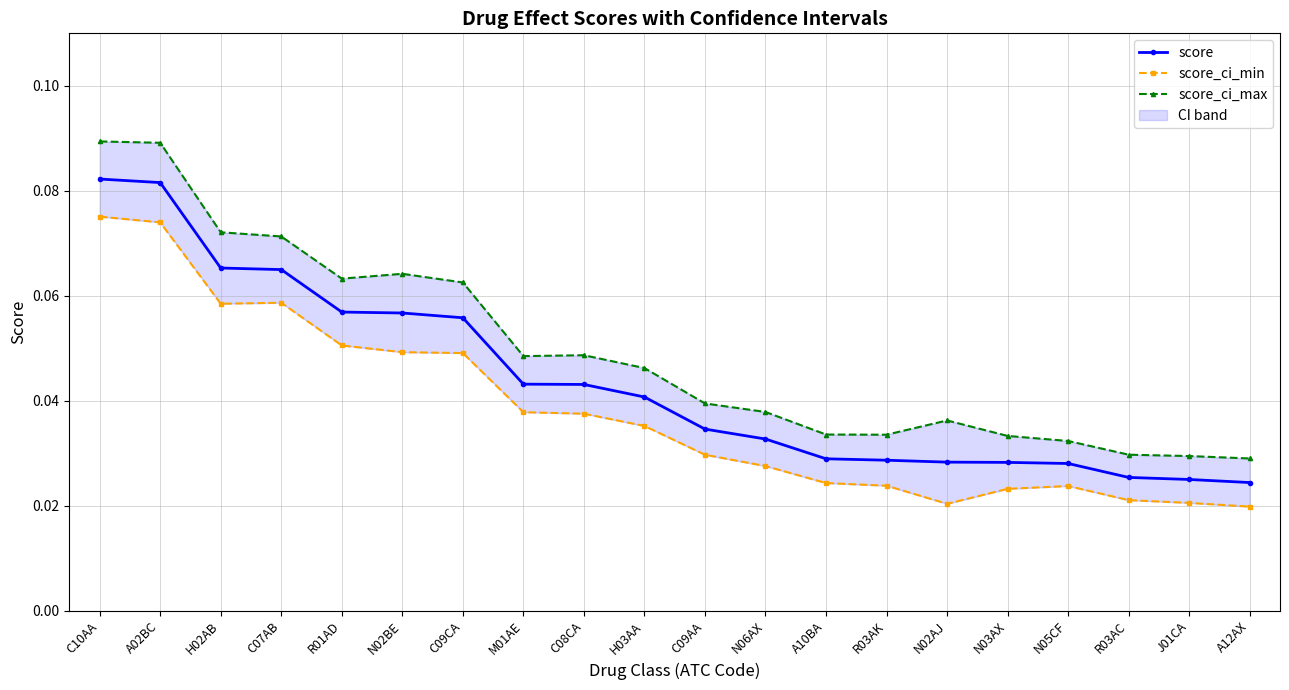

Reading left to right, what are all the values shown in this chart?

score: C10AA=0.1	A02BC=0.1	H02AB=0.1	C07AB=0.1	R01AD=0.1	N02BE=0.1	C09CA=0.1	M01AE=0.0	C08CA=0.0	H03AA=0.0	C09AA=0.0	N06AX=0.0	A10BA=0.0	R03AK=0.0	N02AJ=0.0	N03AX=0.0	N05CF=0.0	R03AC=0.0	J01CA=0.0	A12AX=0.0
score_ci_min: C10AA=0.1	A02BC=0.1	H02AB=0.1	C07AB=0.1	R01AD=0.1	N02BE=0.0	C09CA=0.0	M01AE=0.0	C08CA=0.0	H03AA=0.0	C09AA=0.0	N06AX=0.0	A10BA=0.0	R03AK=0.0	N02AJ=0.0	N03AX=0.0	N05CF=0.0	R03AC=0.0	J01CA=0.0	A12AX=0.0
score_ci_max: C10AA=0.1	A02BC=0.1	H02AB=0.1	C07AB=0.1	R01AD=0.1	N02BE=0.1	C09CA=0.1	M01AE=0.0	C08CA=0.0	H03AA=0.0	C09AA=0.0	N06AX=0.0	A10BA=0.0	R03AK=0.0	N02AJ=0.0	N03AX=0.0	N05CF=0.0	R03AC=0.0	J01CA=0.0	A12AX=0.0